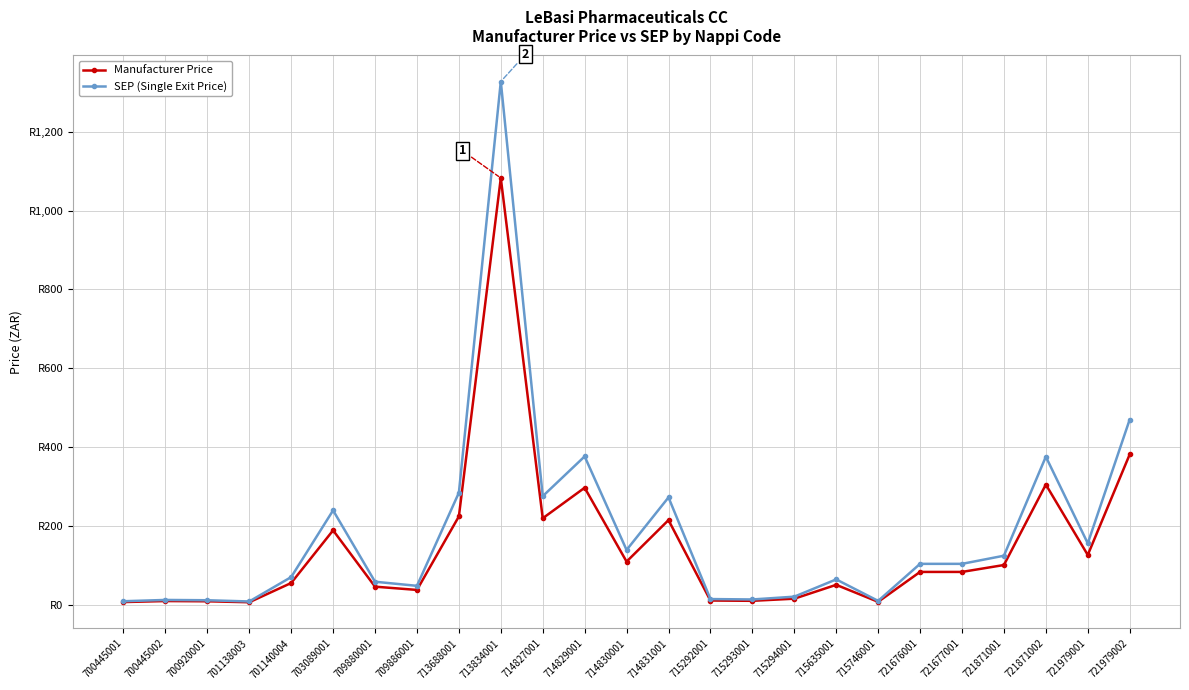

True or false: SEP (Single Exit Price) and Manufacturer Price intersect in this chart.

False